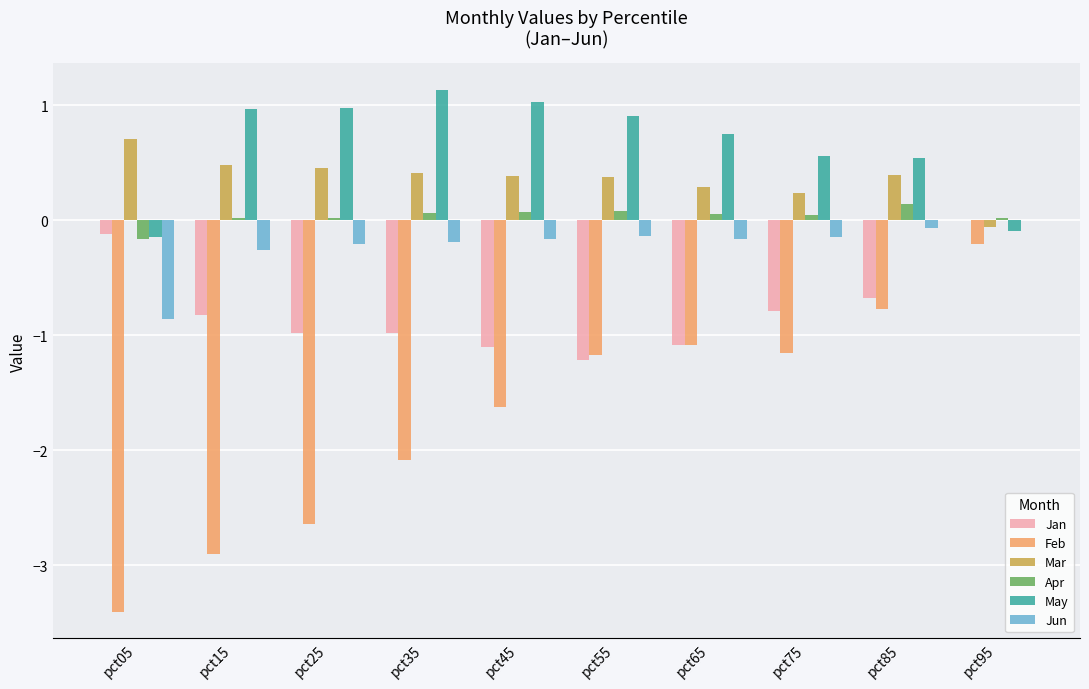

At which label does Apr first exceed 0?

pct15